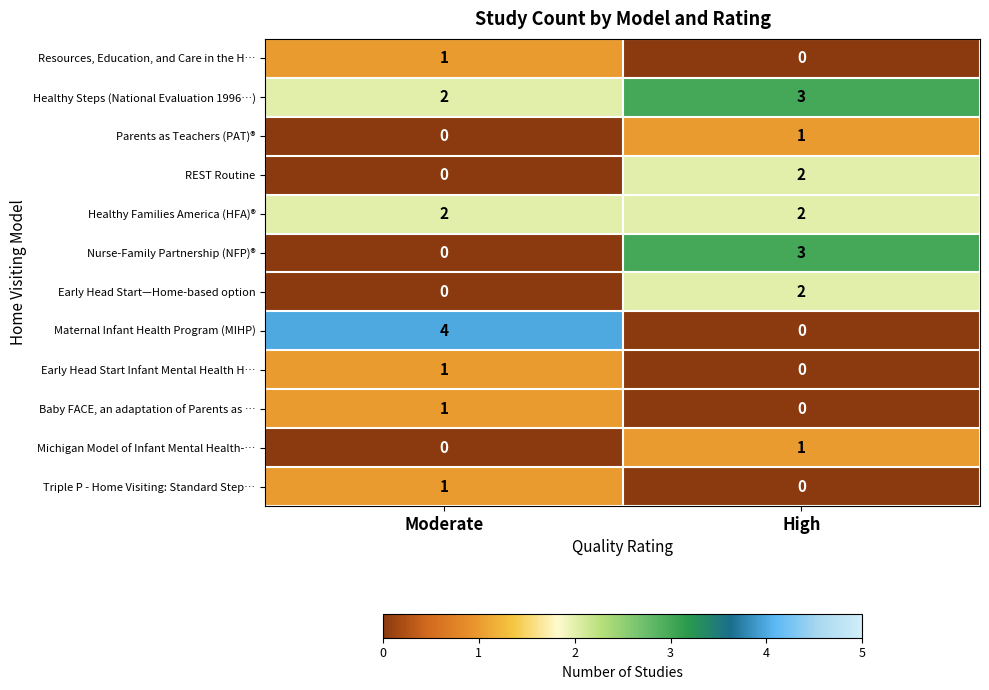

At which label does Maternal Infant Health Program (MIHP) reach its minimum?

High